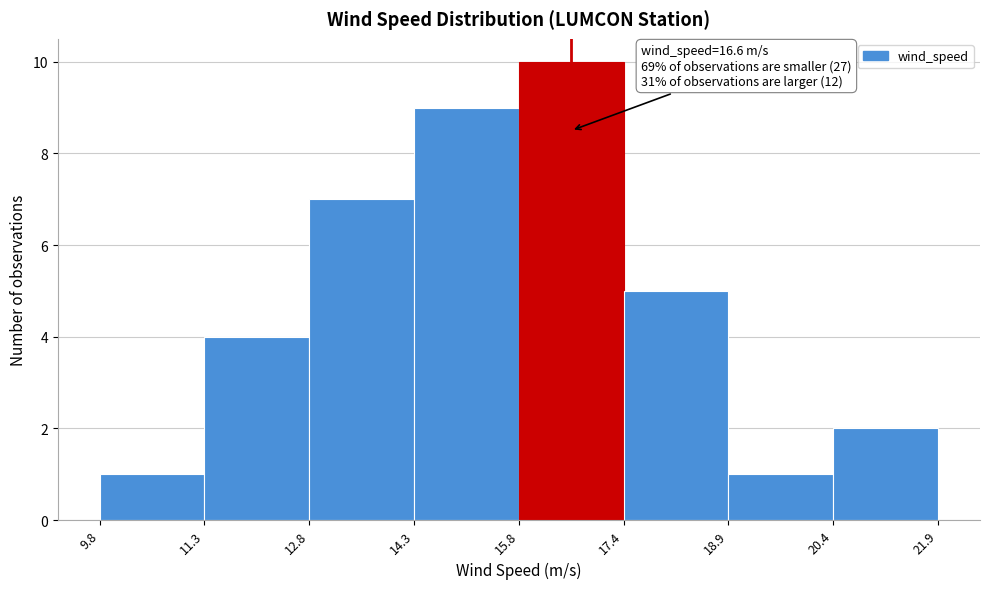

Over which range of the x-axis is the bar tallest?

15.8 to 17.4